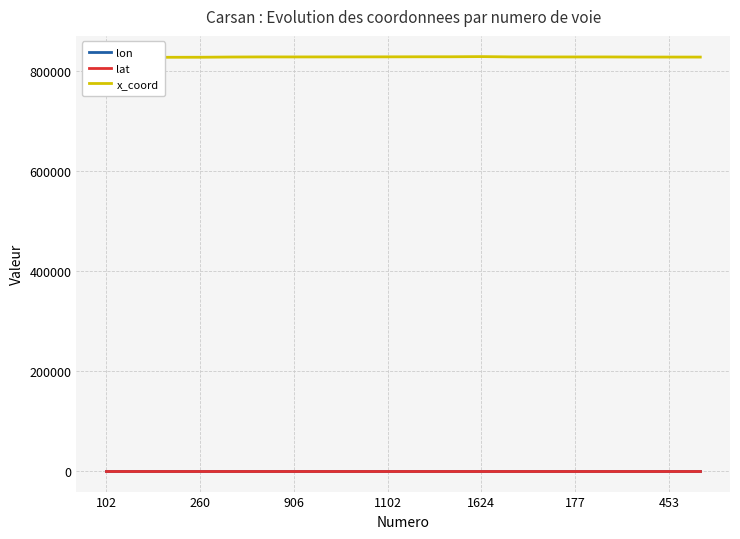

List the labels in order of x_coord value, largest first.

12, 11, 10, 9, 8, 7, 13, 177, 453, 14, 15, 16, 1624, 17, 18, 19, 1102, 906, 260, 102